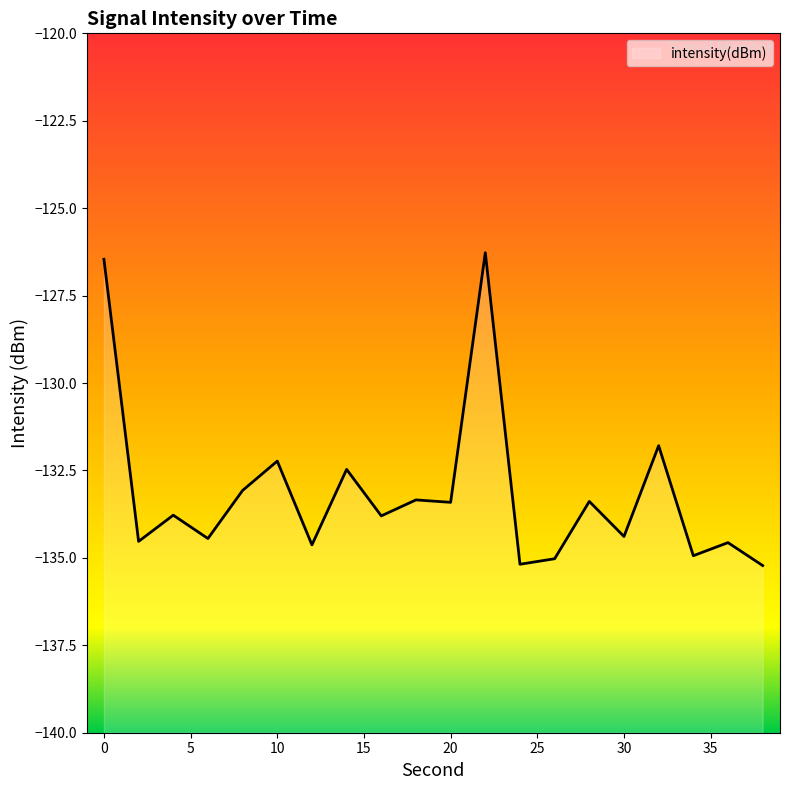

Rank the categories by value from highest to lowest.

22, 0, 32, 10, 14, 8, 18, 28, 20, 4, 16, 30, 6, 2, 36, 12, 34, 26, 24, 38